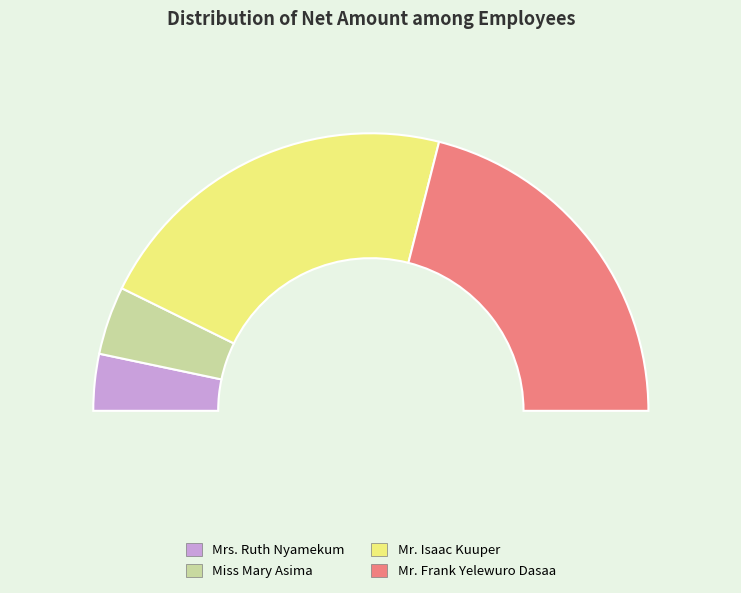

Which has a higher value, Miss Mary Asima or Mrs. Ruth Nyamekum?

Miss Mary Asima